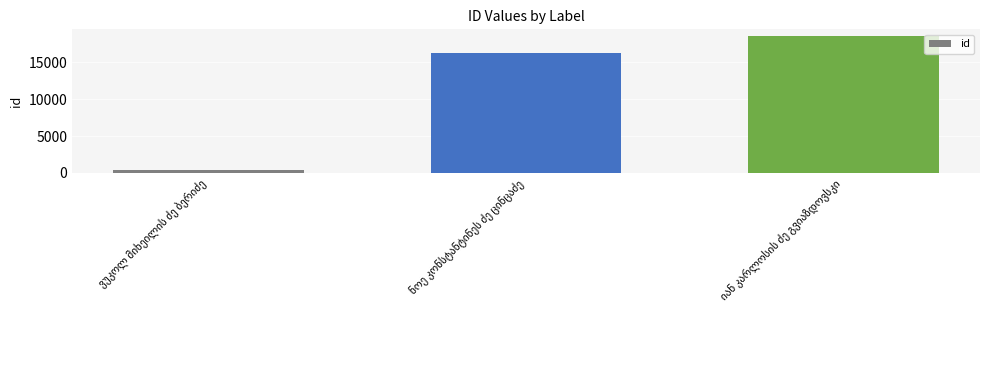

Count the number of data series in this chart.

1